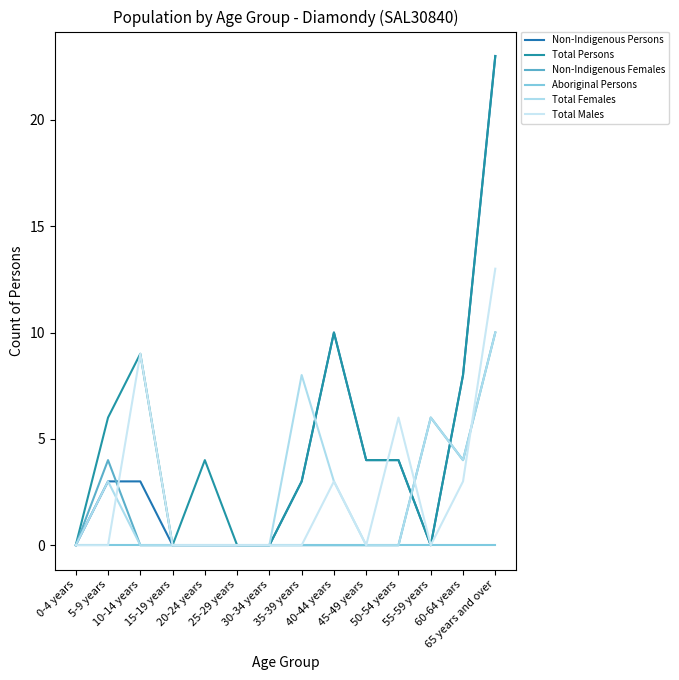

How many Total Males values are between 0 and 3?

11